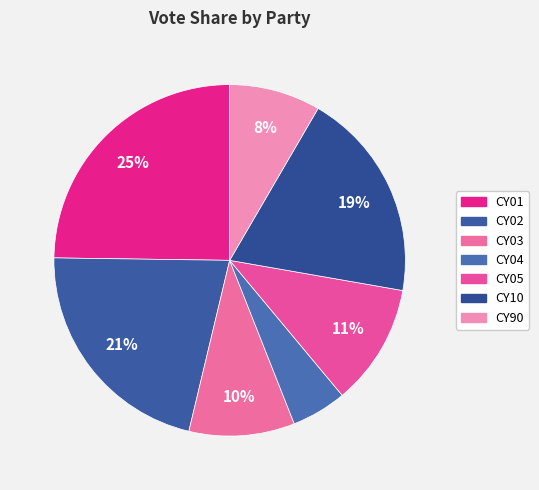

To the nearest percent, what percentage of the pie is CY02?

21%